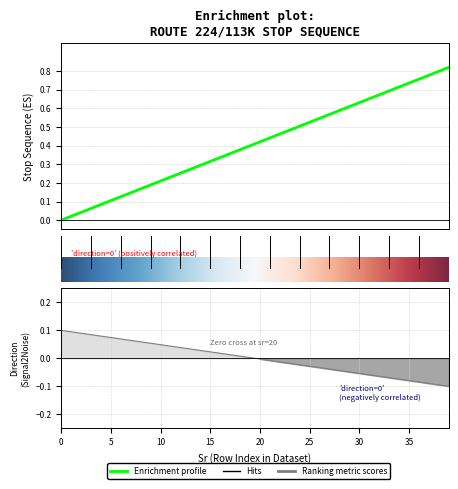

What is the label of the 33rd point from the left?

32